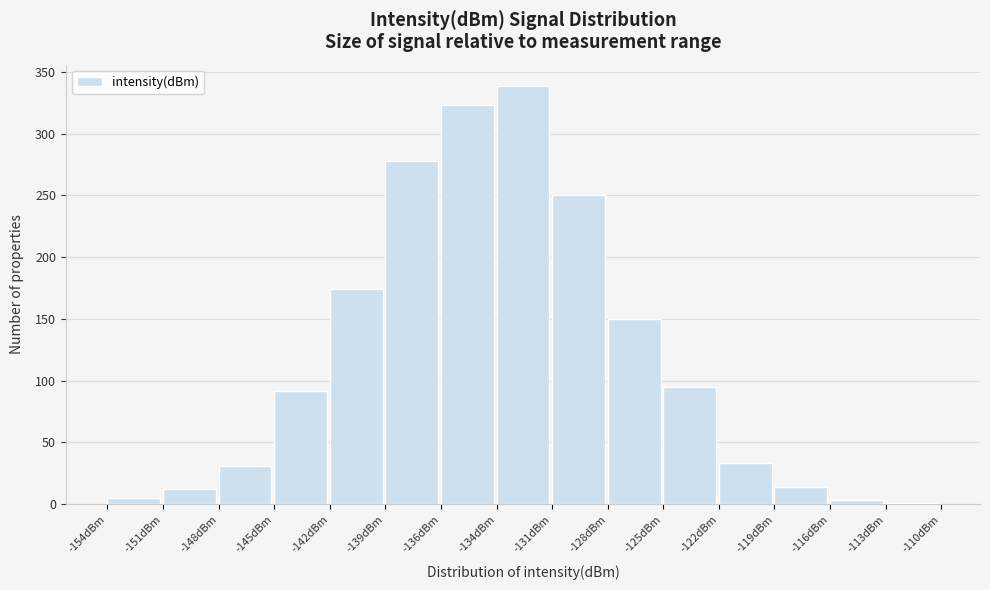

Over which range of the x-axis is the bar tallest?

-133.5 to -130.5